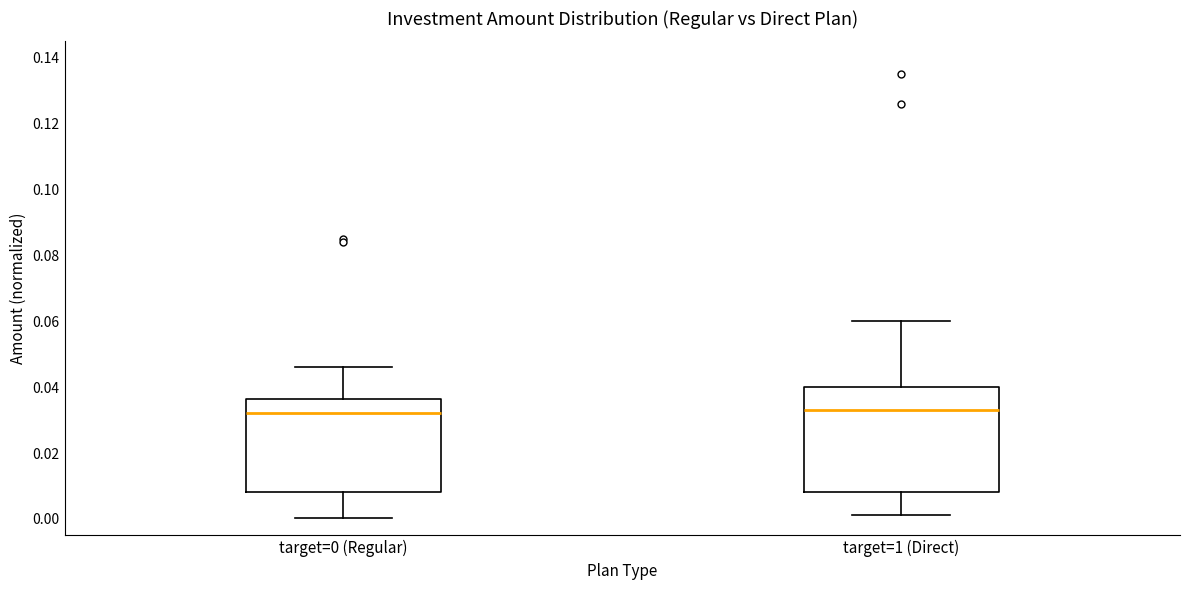

Reading left to right, read every box against the y-axis: the position of its median line, the range the box covers, and the ends of its whiskers. The values are not printed on the chart, so give them approximately, as read against the axis.

target=0 (Regular): median 0.032, box 0.008 to 0.036, whiskers 0.000 to 0.046
target=1 (Direct): median 0.034, box 0.008 to 0.040, whiskers 0.002 to 0.060